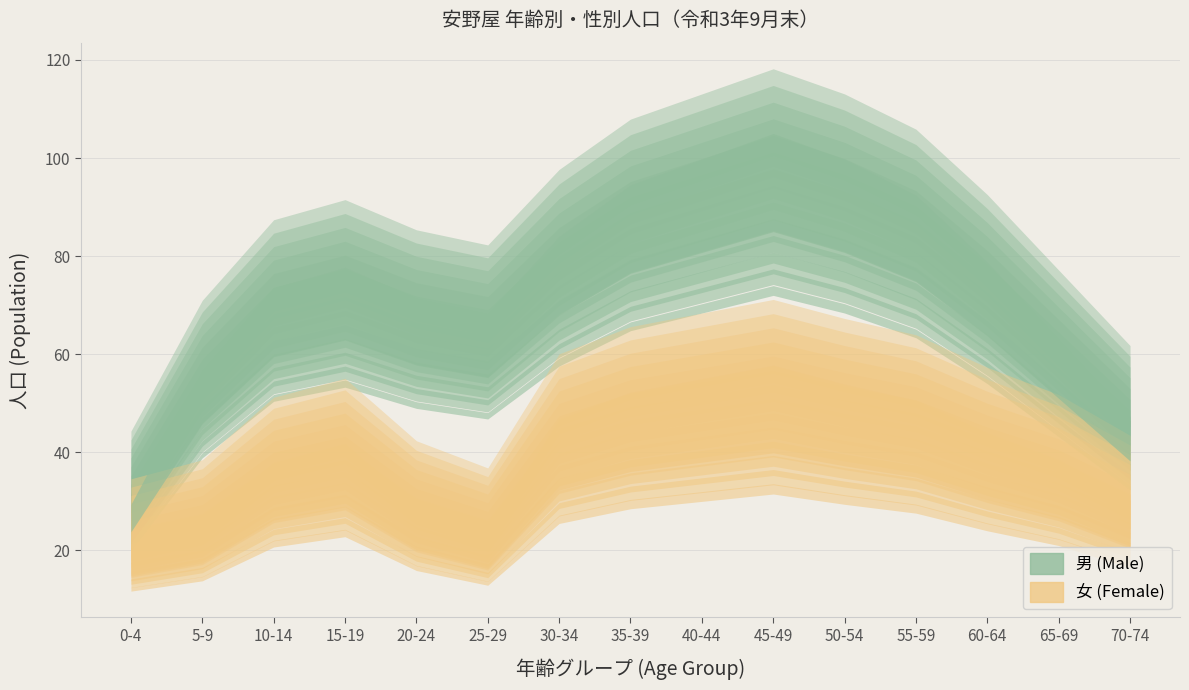

What is the total value across all series at 30-34?

165